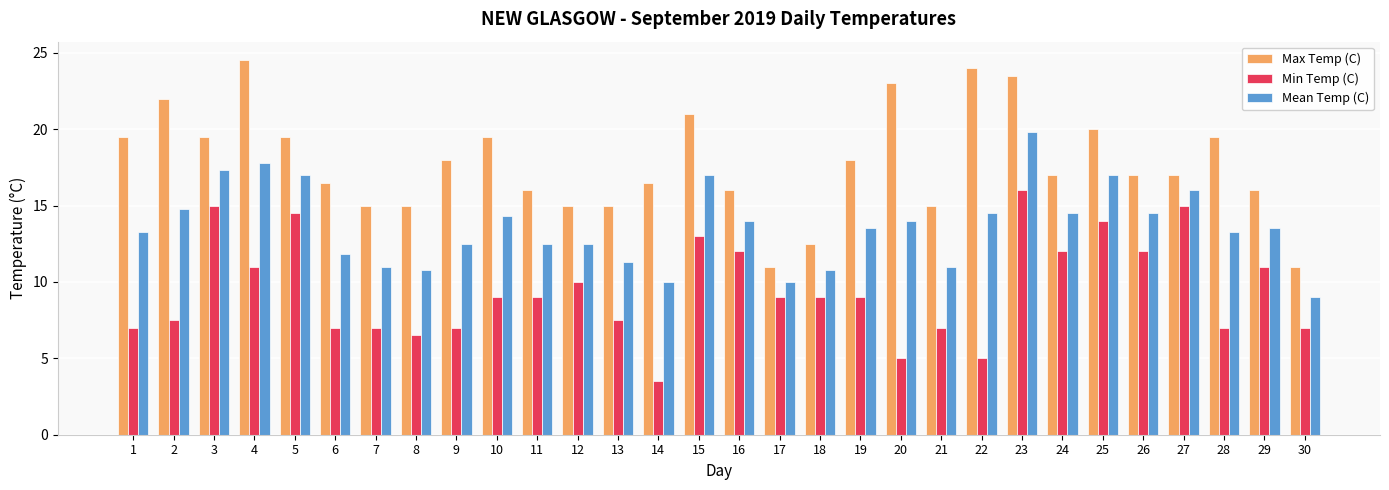

Read the Mean Temp (C) value at 27.

16.0